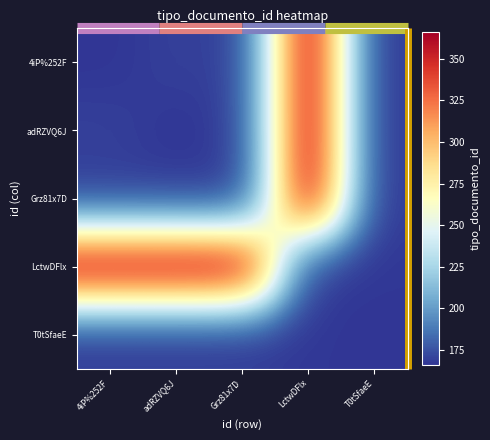

Reading right to left, what are all the values shown in this chart?

4iP%252F: T0tSfaeE=167	LctwDFlx=366	Grz81x7D=168	adRZVQ6J=170	4iP%252F=166
adRZVQ6J: T0tSfaeE=167	LctwDFlx=366	Grz81x7D=168	adRZVQ6J=166	4iP%252F=170
Grz81x7D: T0tSfaeE=167	LctwDFlx=366	Grz81x7D=166	adRZVQ6J=168	4iP%252F=168
LctwDFlx: T0tSfaeE=167	LctwDFlx=166	Grz81x7D=366	adRZVQ6J=366	4iP%252F=366
T0tSfaeE: T0tSfaeE=166	LctwDFlx=167	Grz81x7D=167	adRZVQ6J=167	4iP%252F=167